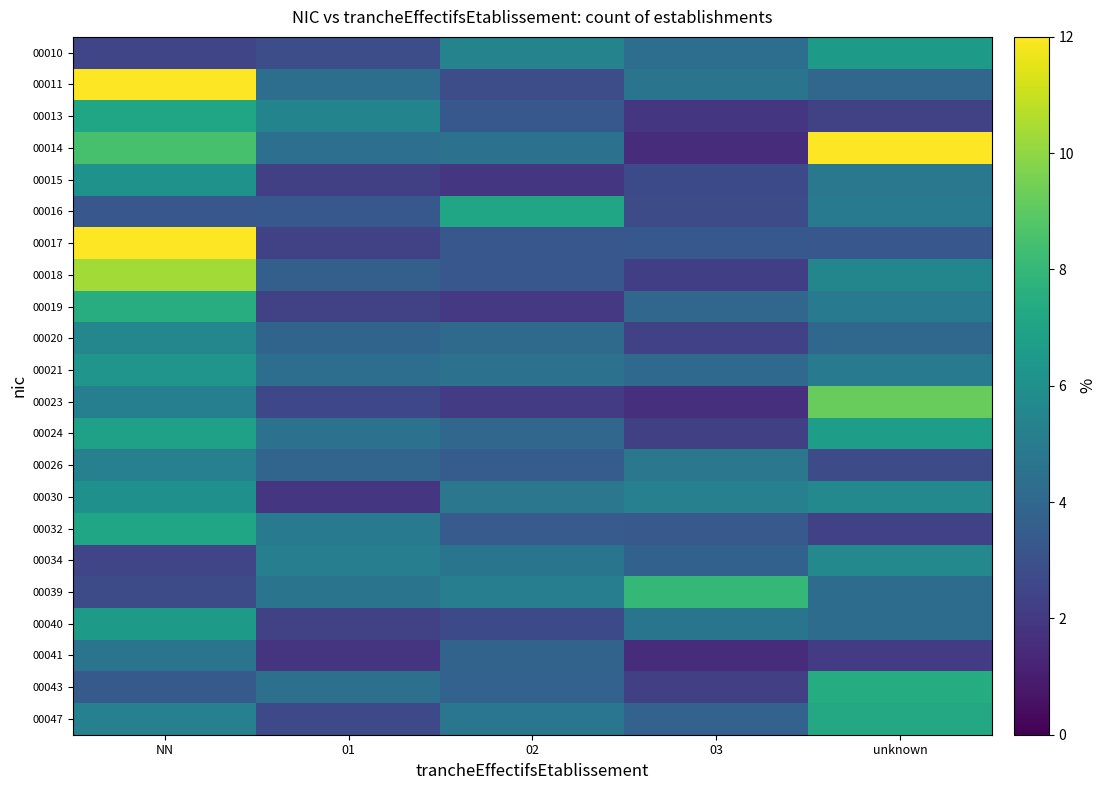

At 03, list the series in order from smallest to largest.

00041, 00014, 00023, 00013, 00018, 00043, 00024, 00020, 00015, 00016, 00017, 00032, 00034, 00047, 00019, 00021, 00010, 00011, 00040, 00026, 00030, 00039